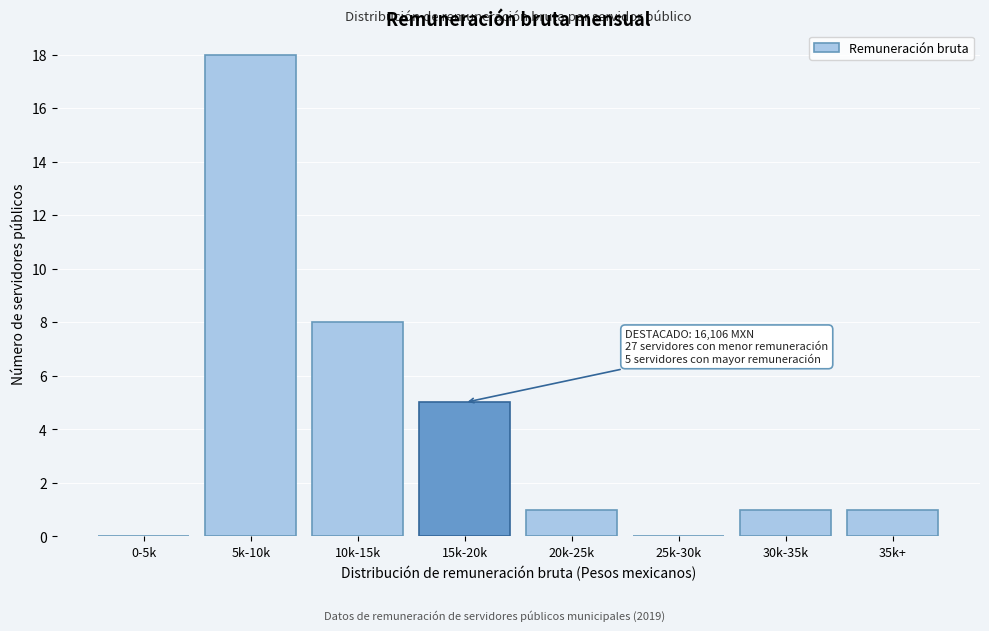

Reading left to right, what are all the values shown in this chart?

0-5k=0	5k-10k=18	10k-15k=8	15k-20k=5	20k-25k=1	25k-30k=0	30k-35k=1	35k+=1